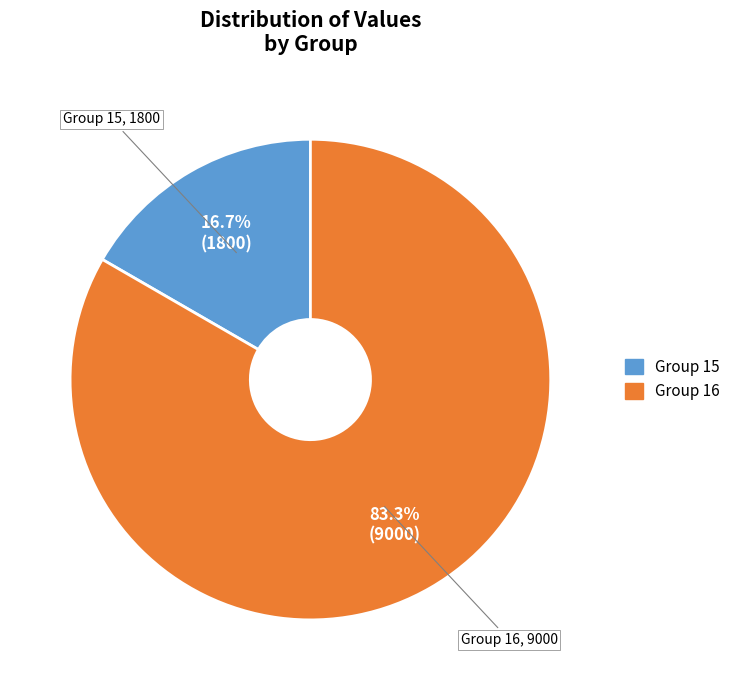

Does any single category account for the majority?

Yes